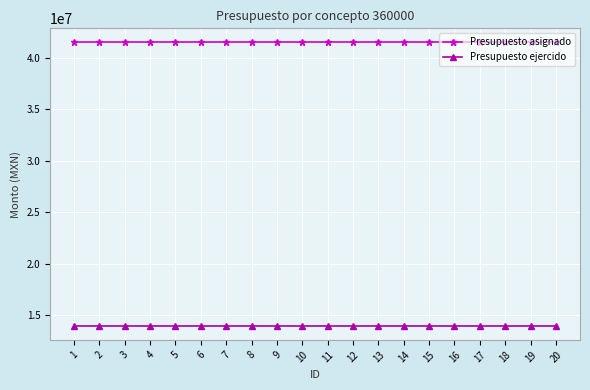

What is the spread (max minus min) of values at 8?

27510092.6